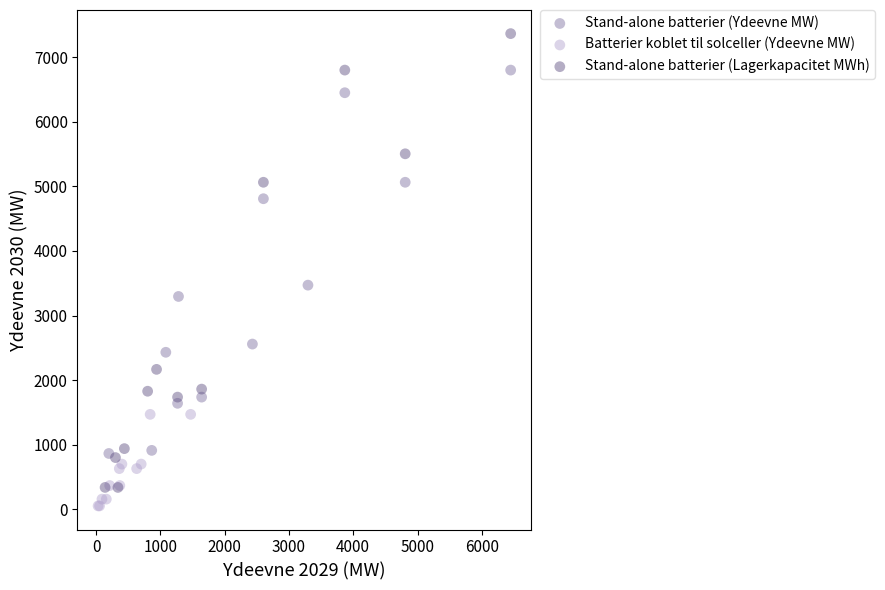

Which series has the widest spread of Y values?

Stand-alone batterier (Lagerkapacitet MWh)